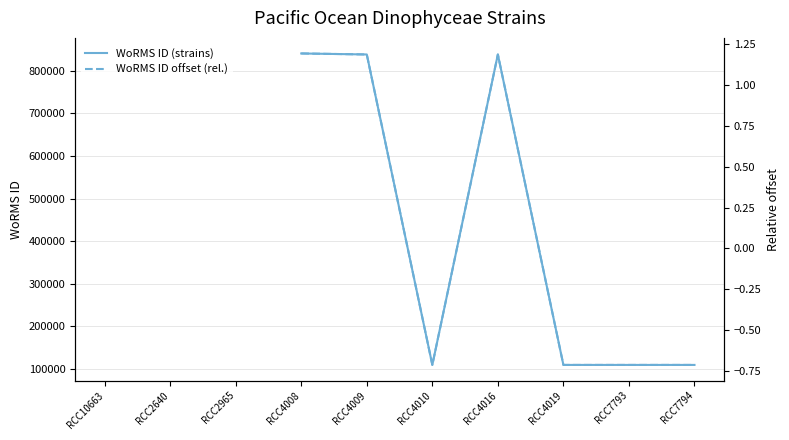

What is the label of the 5th point from the right?

RCC4010